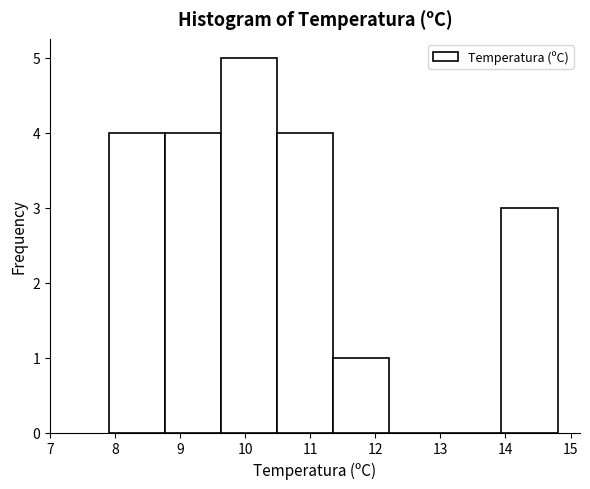

Which range on the x-axis has the tallest bar?

9.6 to 10.5